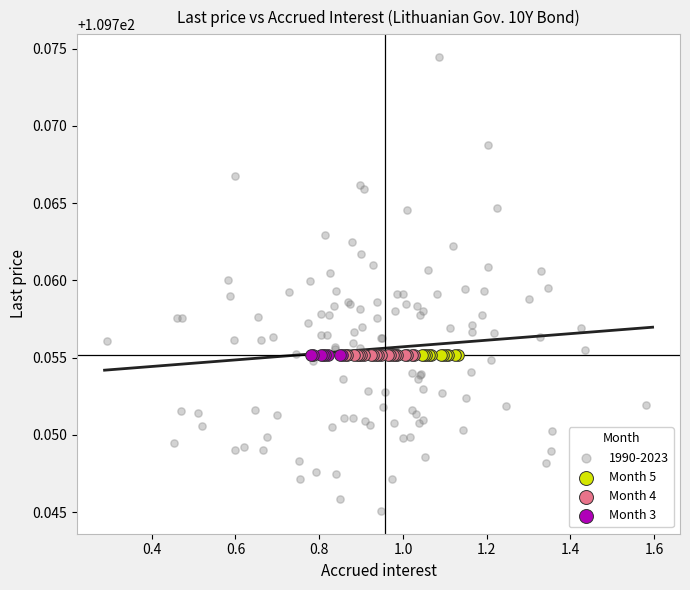

Which series reaches the minimum Y coordinate?

1990-2023